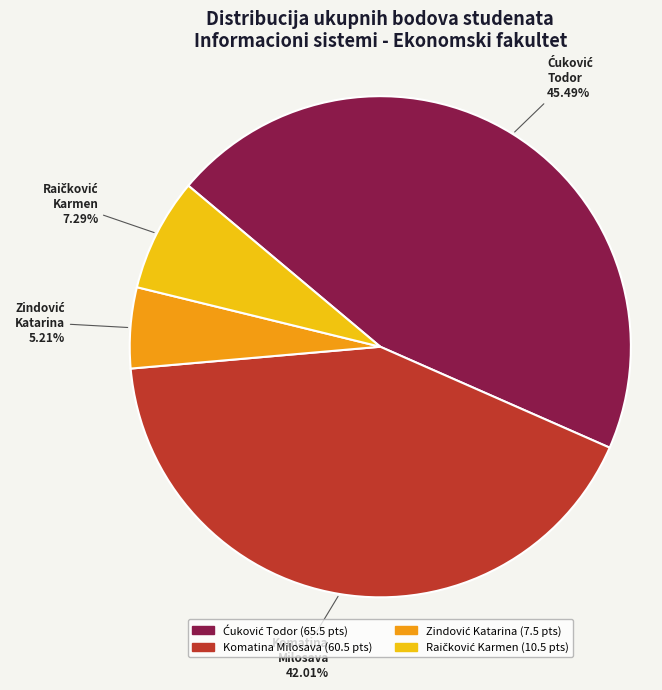

Does any single category account for the majority?

No